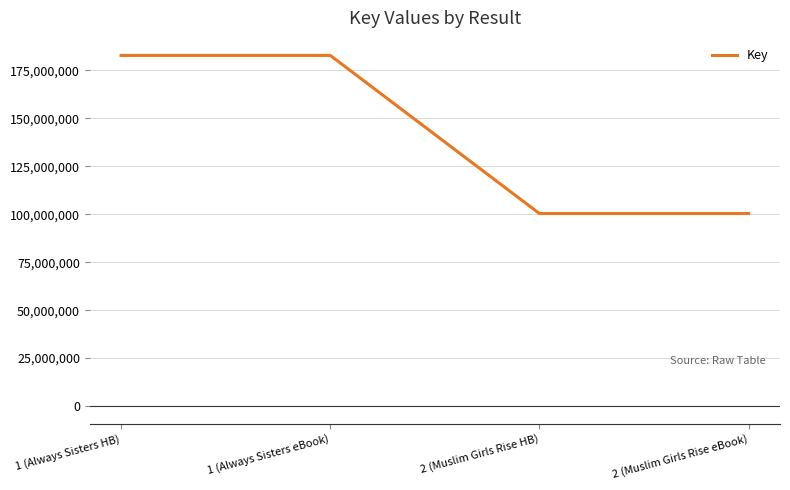

What is the greatest value displayed?

182744493